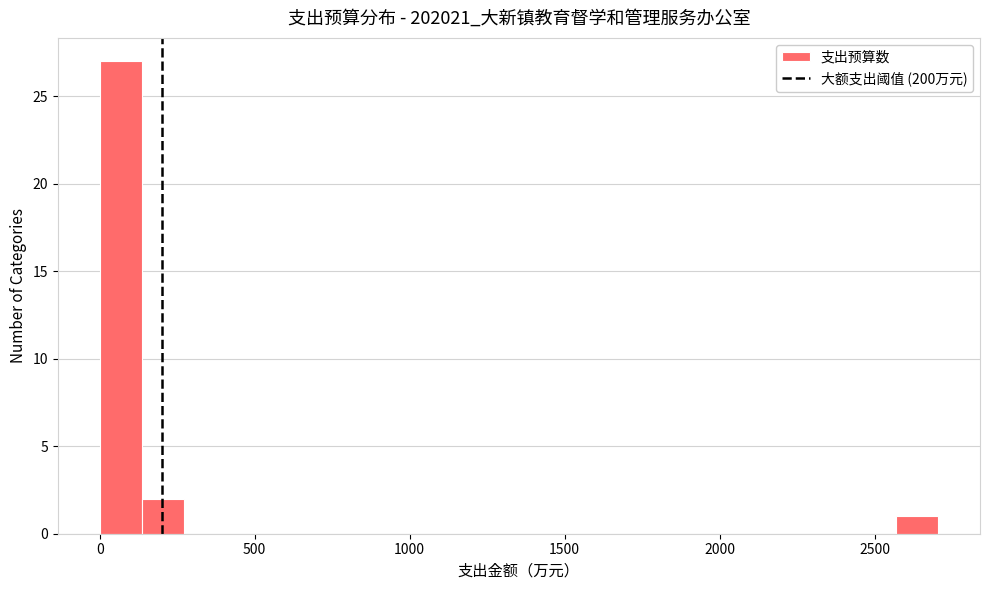

Read against the x-axis, roughly where is the centre of the tallest bar?

50